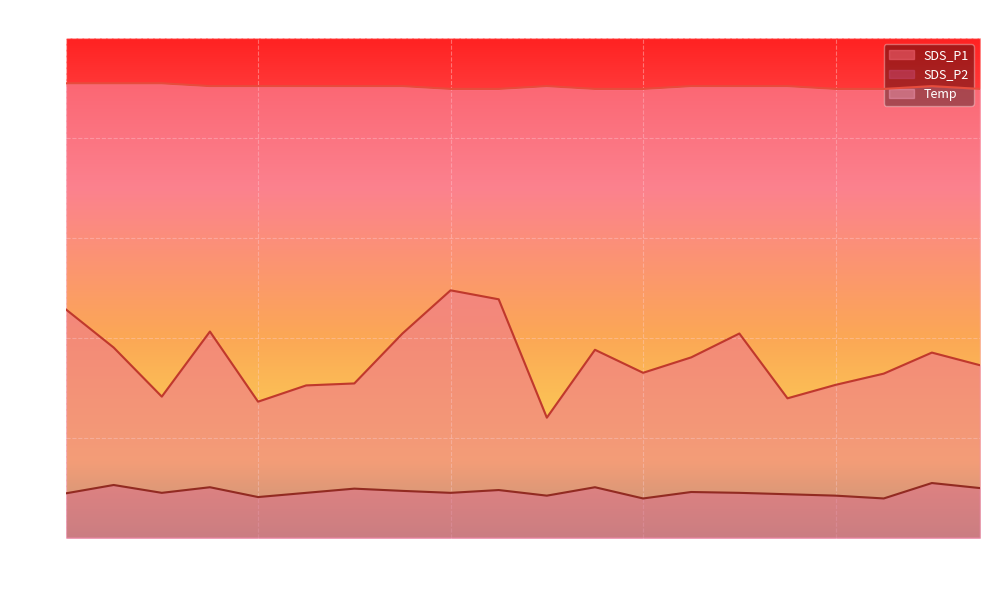

Which has a higher value, 00:48 or 00:01?

00:01